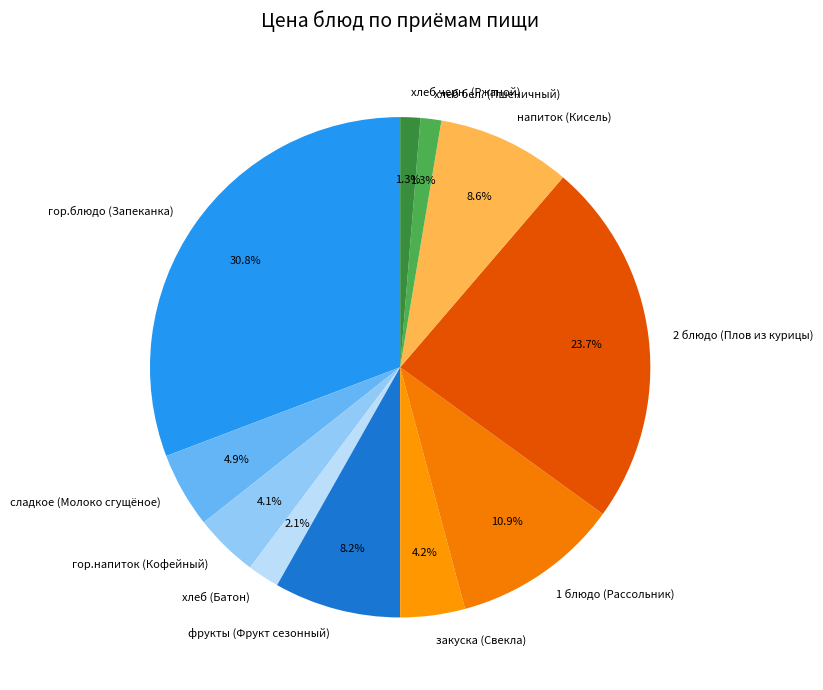

Which category has the biggest portion of the pie?

гор.блюдо (Запеканка)